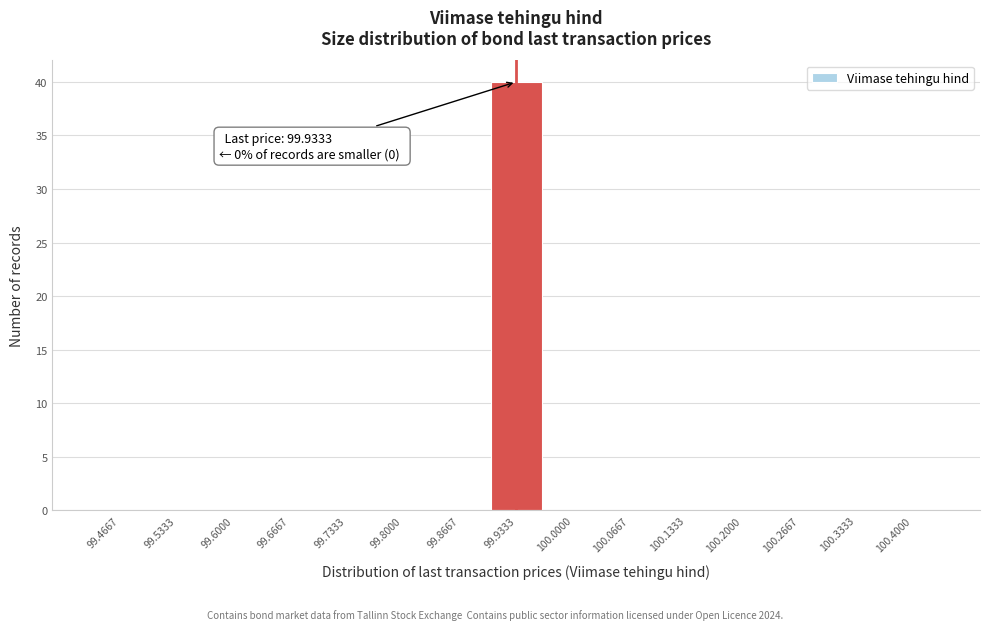

Over which range of the x-axis is the bar tallest?

99.90 to 99.97